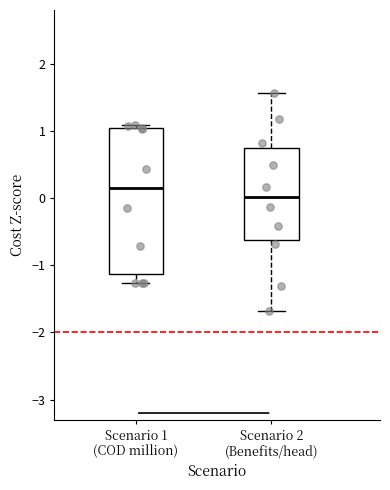

Which box's median line is the lowest?

Scenario 2 (Benefits/head)